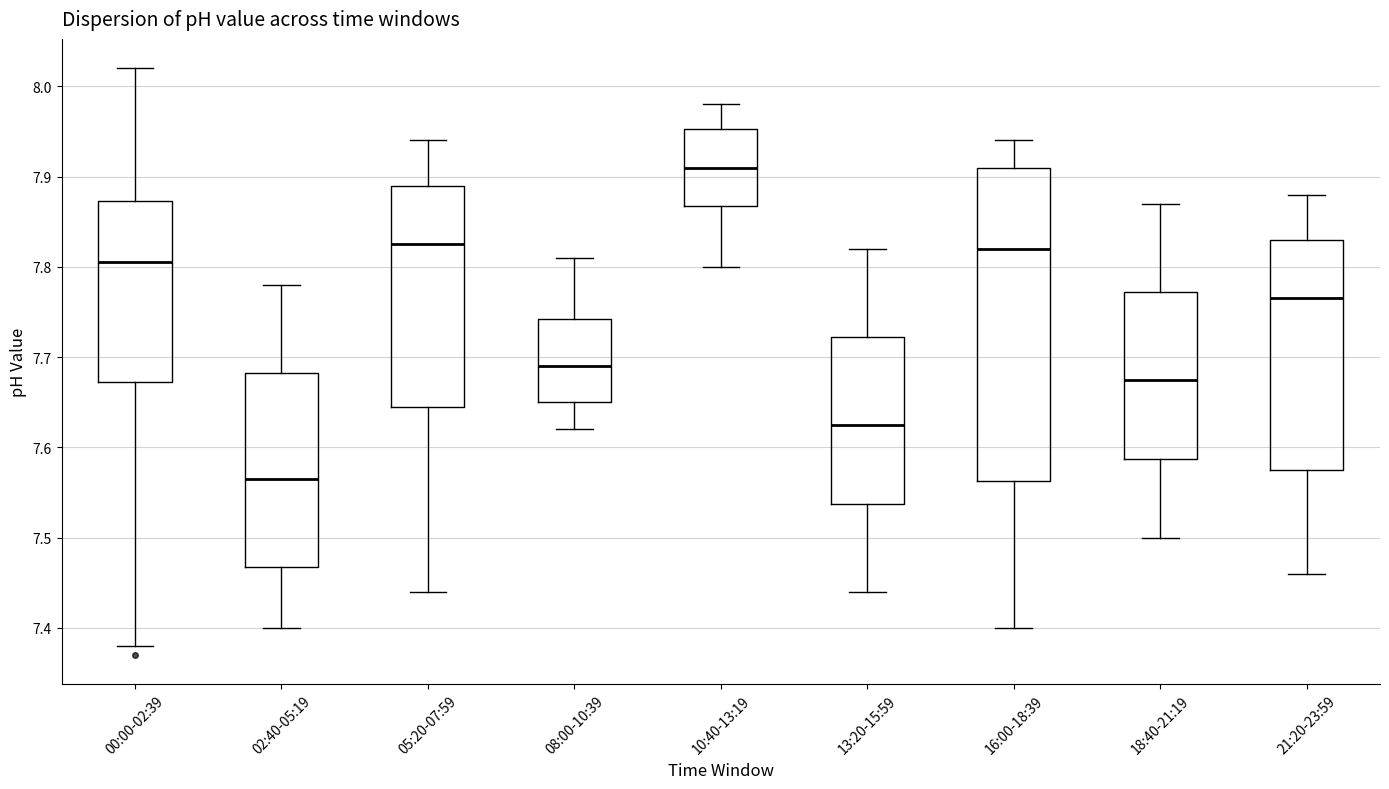

Which box has the highest median line?

10:40-13:19